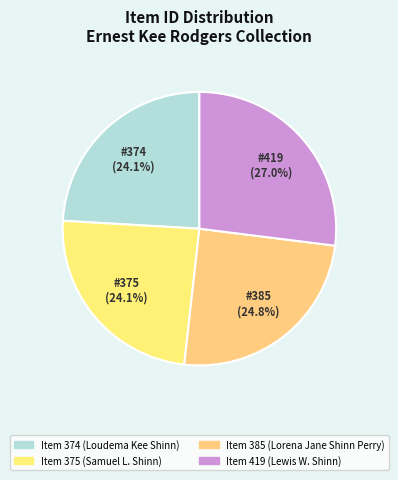

To the nearest percent, what is the average slice percentage?

25%